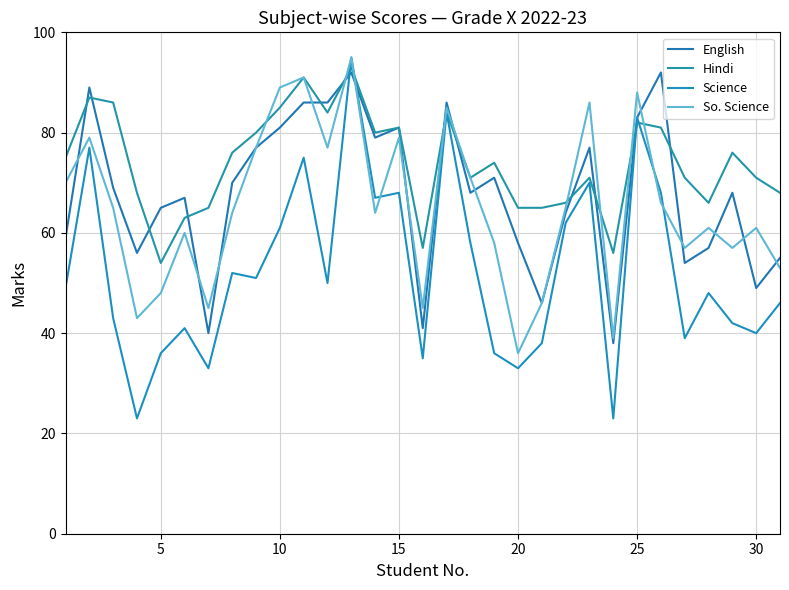

Does the chart have visible grid lines?

Yes